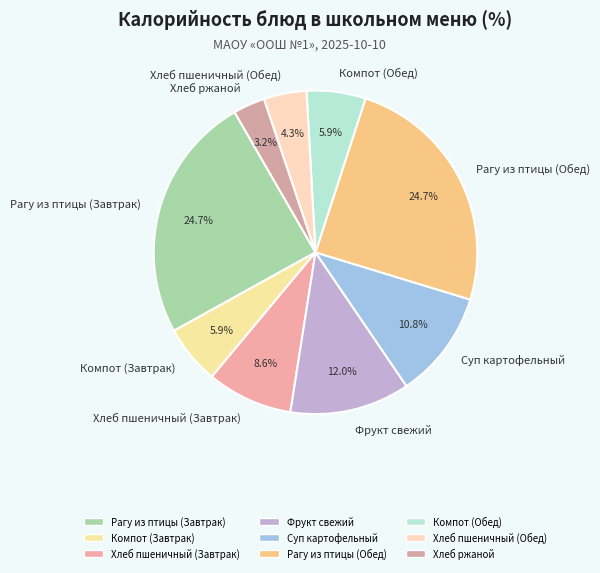

The Фрукт свежий slice represents 6% of the pie. True or false?

False